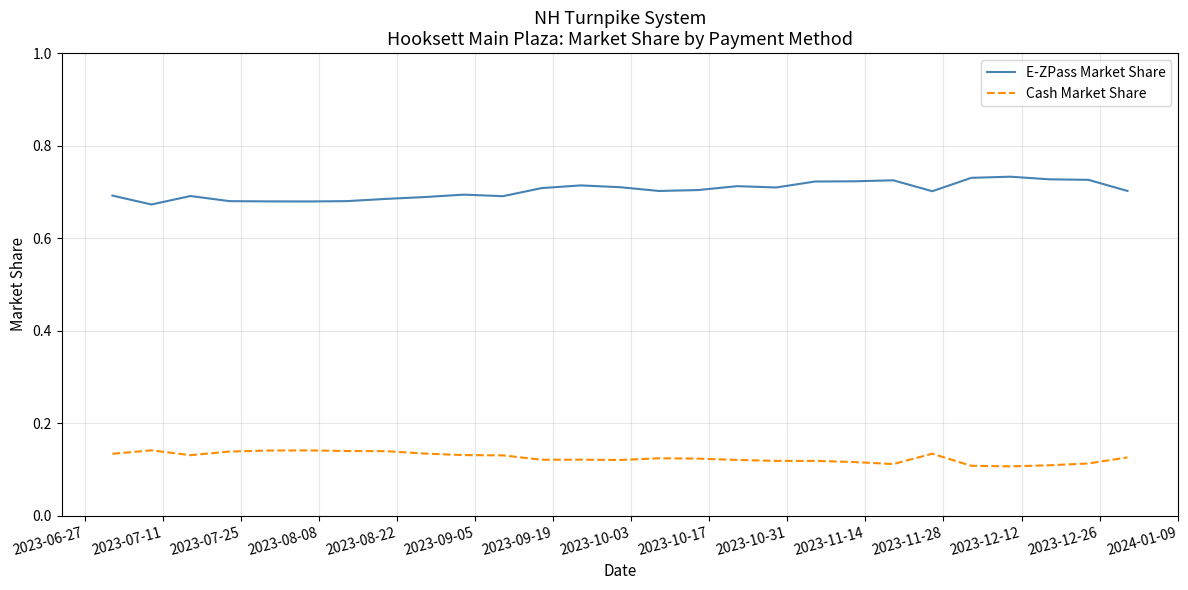

List the series in order of their overall mean, lowest first.

Cash Market Share, E-ZPass Market Share